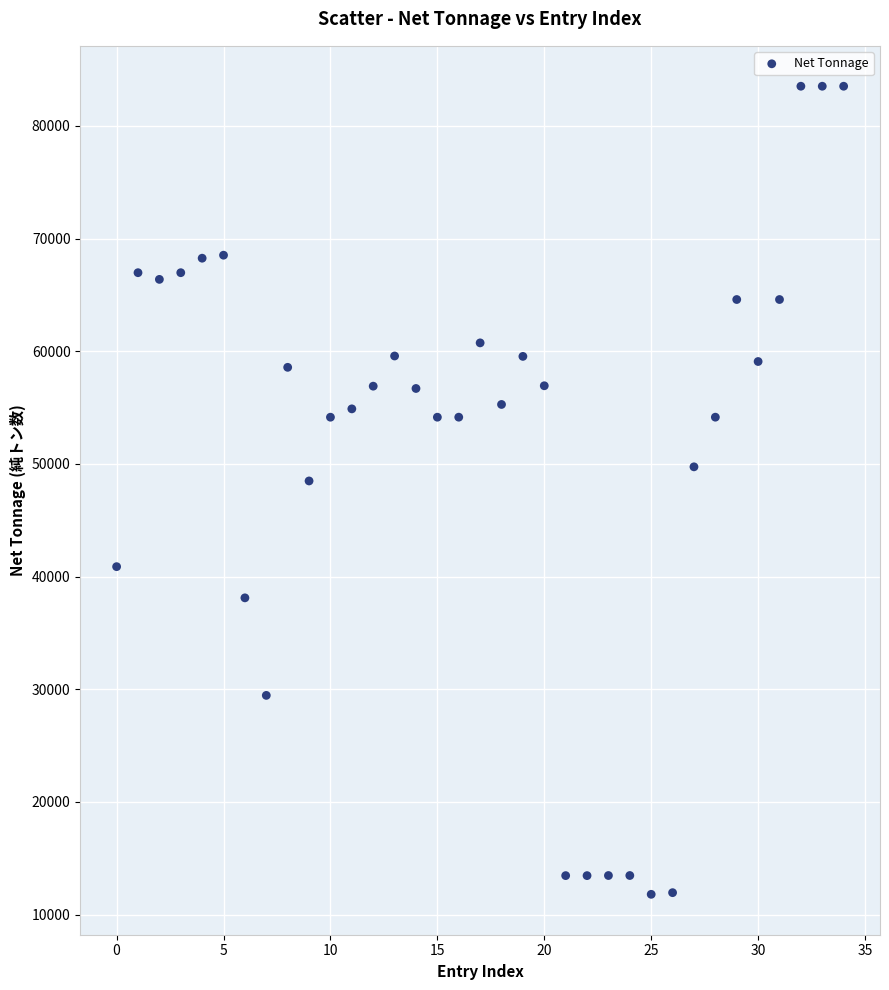

What Y value in the scatter plot is closest to 47660?

48488